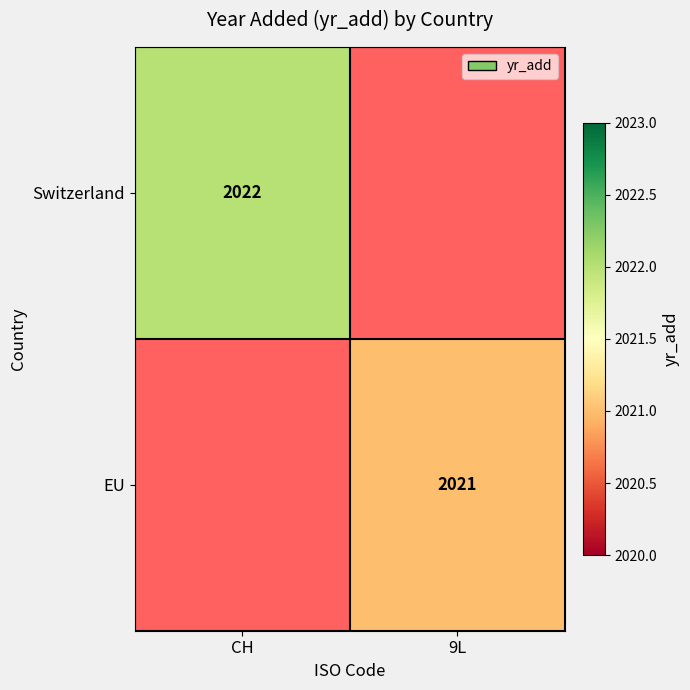

The value of Switzerland at CH is 3462. True or false?

False